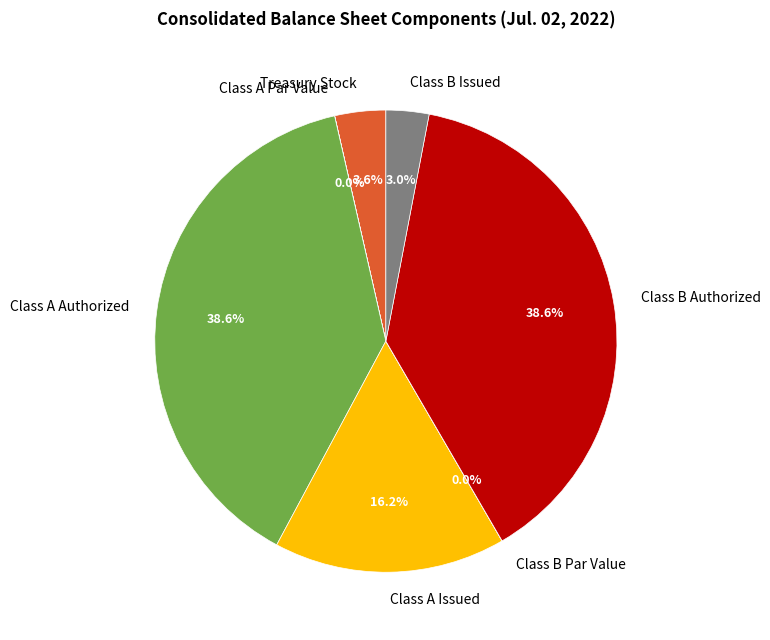

Which has a higher value, Treasury Stock or Class A Issued?

Class A Issued